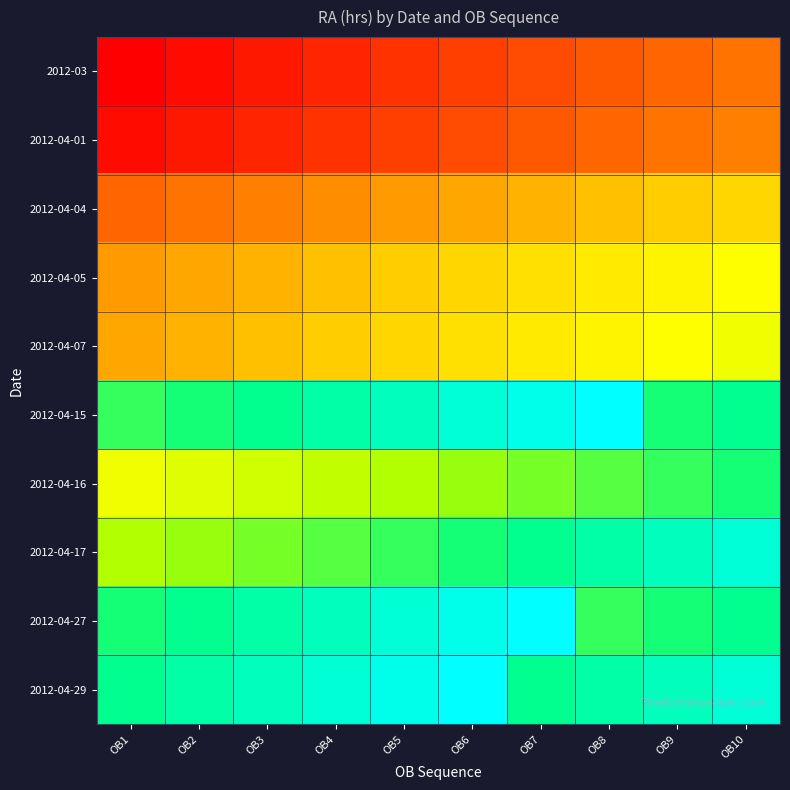

Which label corresponds to the largest value in the chart?

OB8